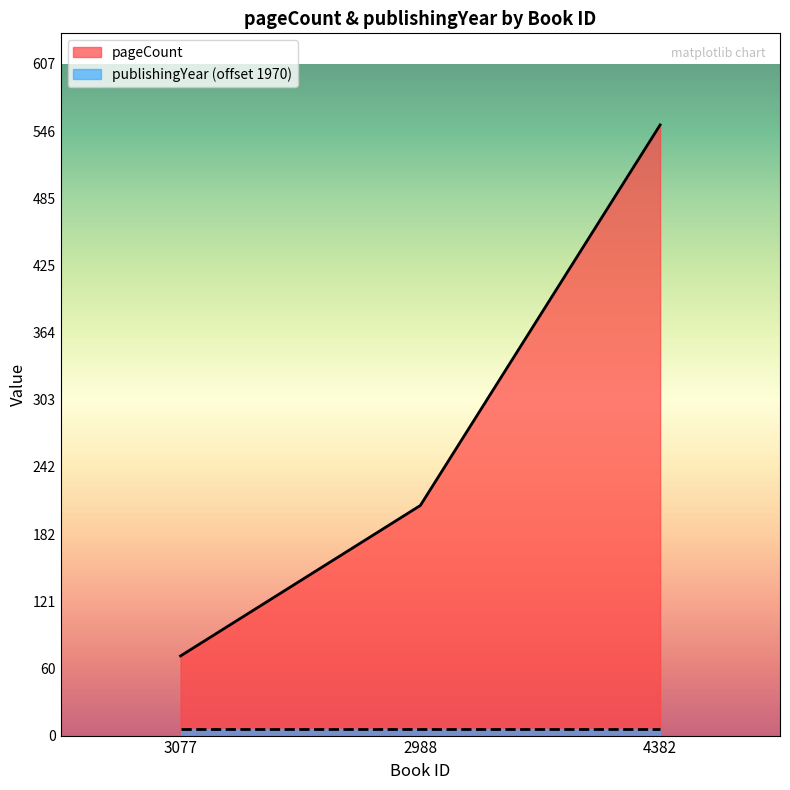

Reading left to right, transcribe all the data shown in this chart.

72	208	552